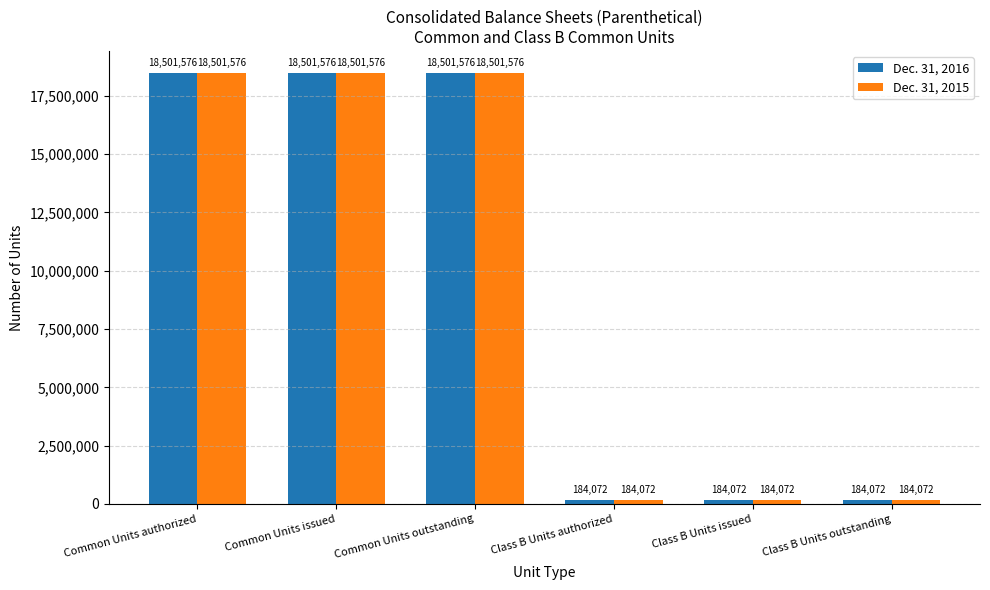

Reading right to left, transcribe all the data shown in this chart.

Dec. 31, 2016: Class B Units outstanding=184072	Class B Units issued=184072	Class B Units authorized=184072	Common Units outstanding=18501576	Common Units issued=18501576	Common Units authorized=18501576
Dec. 31, 2015: Class B Units outstanding=184072	Class B Units issued=184072	Class B Units authorized=184072	Common Units outstanding=18501576	Common Units issued=18501576	Common Units authorized=18501576